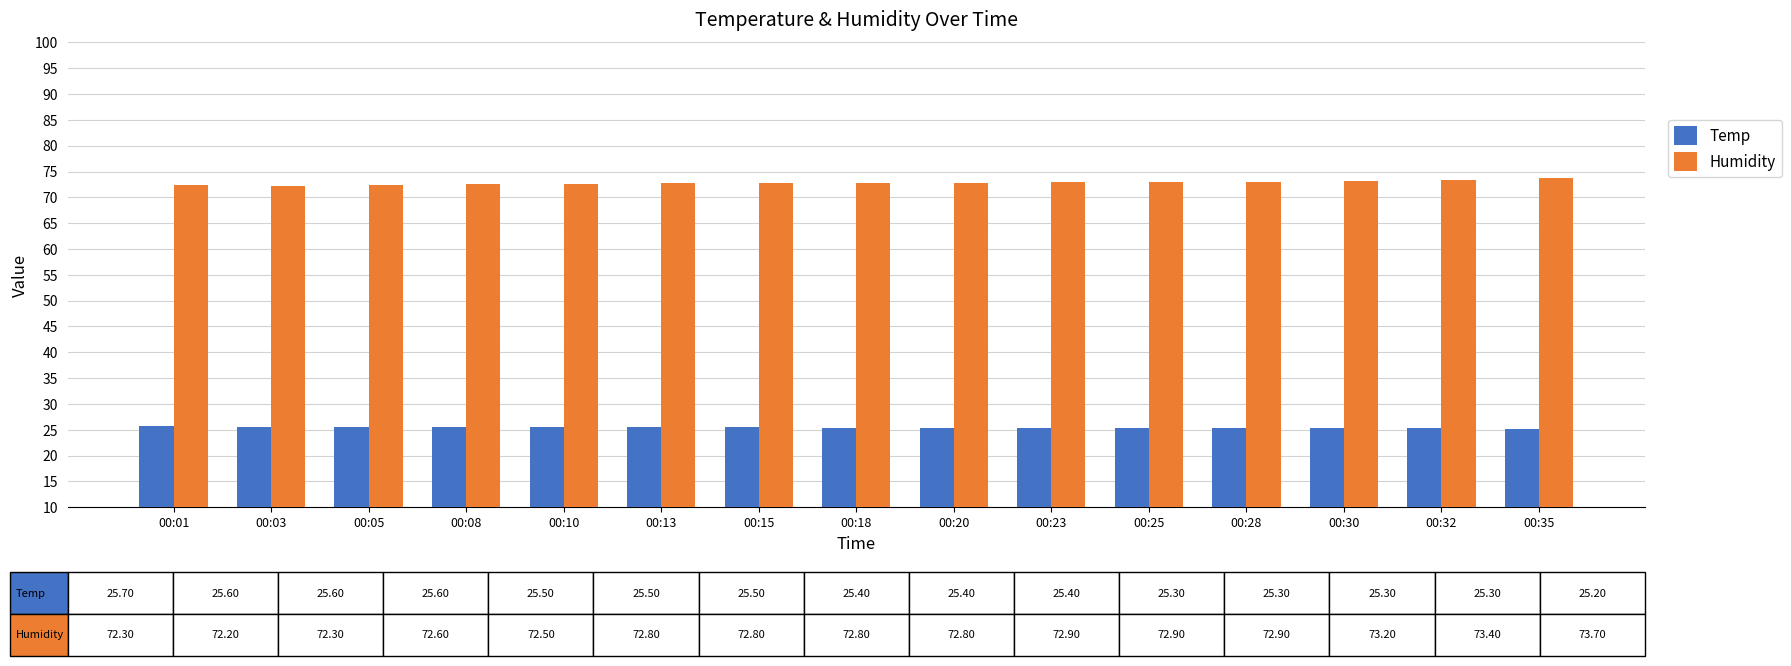

Which series has the largest total across all categories?

Humidity